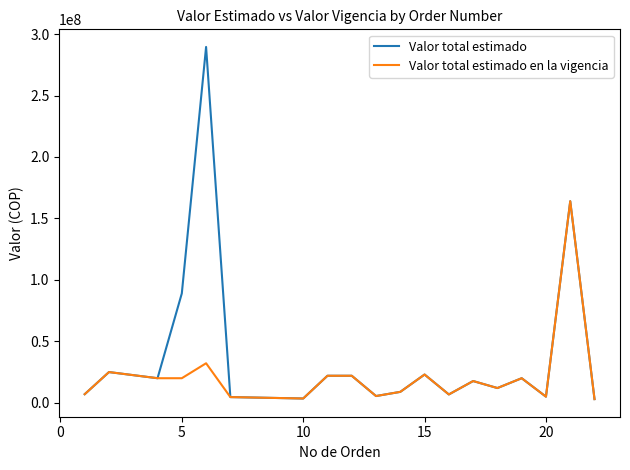

Which series has the largest total across all categories?

Valor total estimado